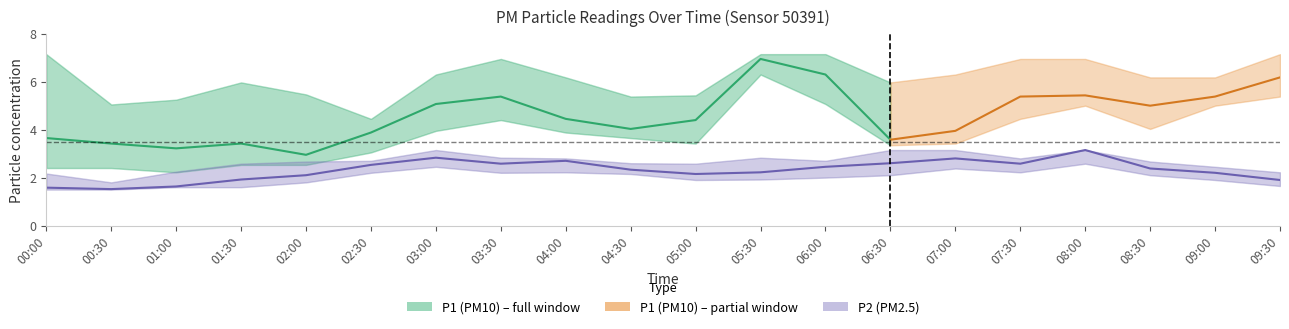

What is the difference between the maximum and minimum values in the P2_lower series?

1.1